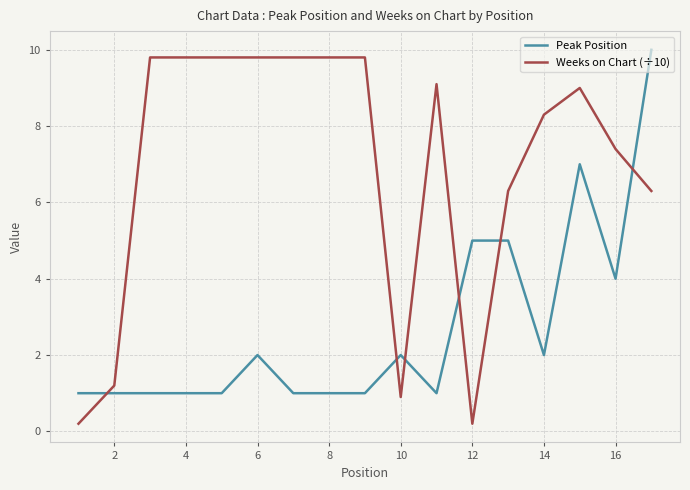

After their last crossing, which series has the higher values: Weeks on Chart (÷10) or Peak Position?

Peak Position